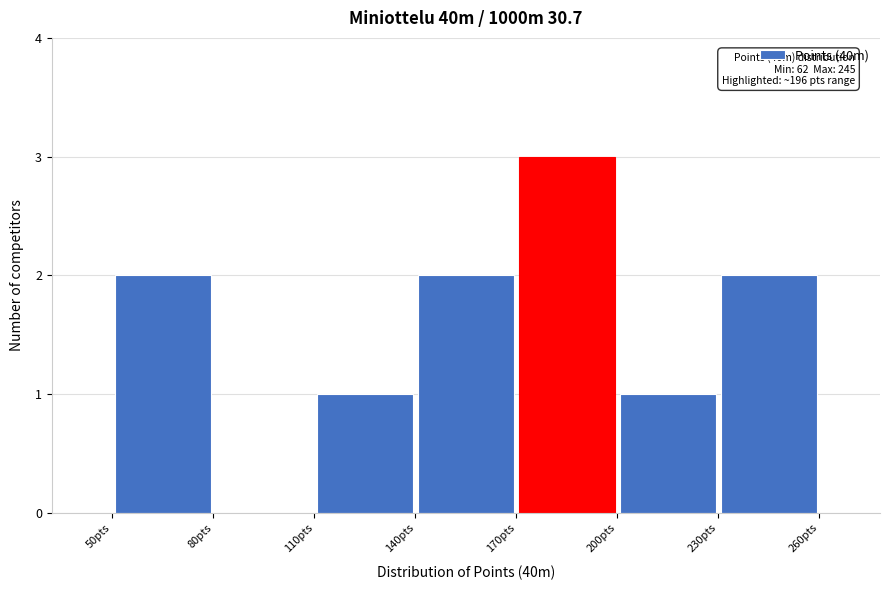

Which range on the x-axis has the tallest bar?

170 to 200